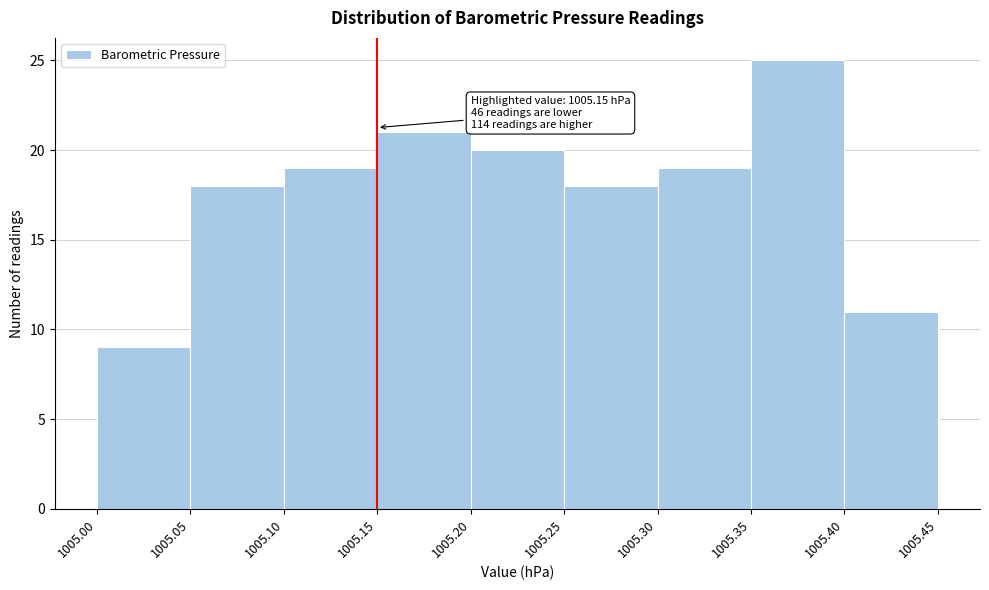

Which range on the x-axis has the tallest bar?

1005.35 to 1005.40